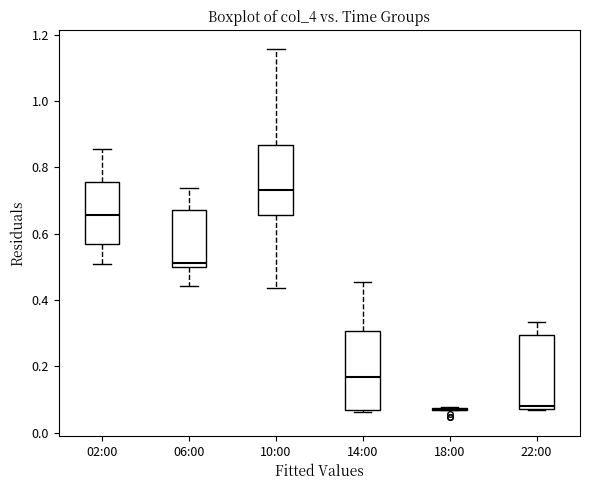

Reading left to right, read every box against the y-axis: the position of its median line, the range the box covers, and the ends of its whiskers. The values are not printed on the chart, so give them approximately, as read against the axis.

02:00: median 0.66, box 0.56 to 0.76, whiskers 0.50 to 0.86
06:00: median 0.52, box 0.50 to 0.68, whiskers 0.44 to 0.74
10:00: median 0.74, box 0.66 to 0.86, whiskers 0.44 to 1.16
14:00: median 0.16, box 0.06 to 0.30, whiskers 0.06 (just below the box's lower edge) to 0.46
18:00: box collapsed to a line at 0.06, whiskers 0.06 to 0.08
22:00: median 0.08 (just above the box's lower edge), box 0.08 to 0.30, whiskers 0.06 to 0.34